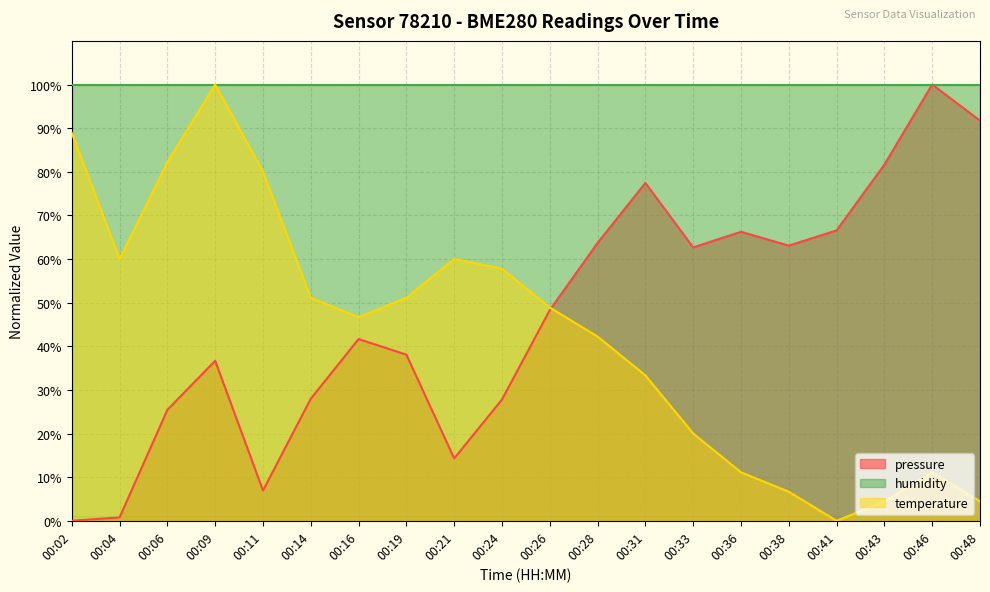

The pressure series shows 86.6 at 00:33. True or false?

False